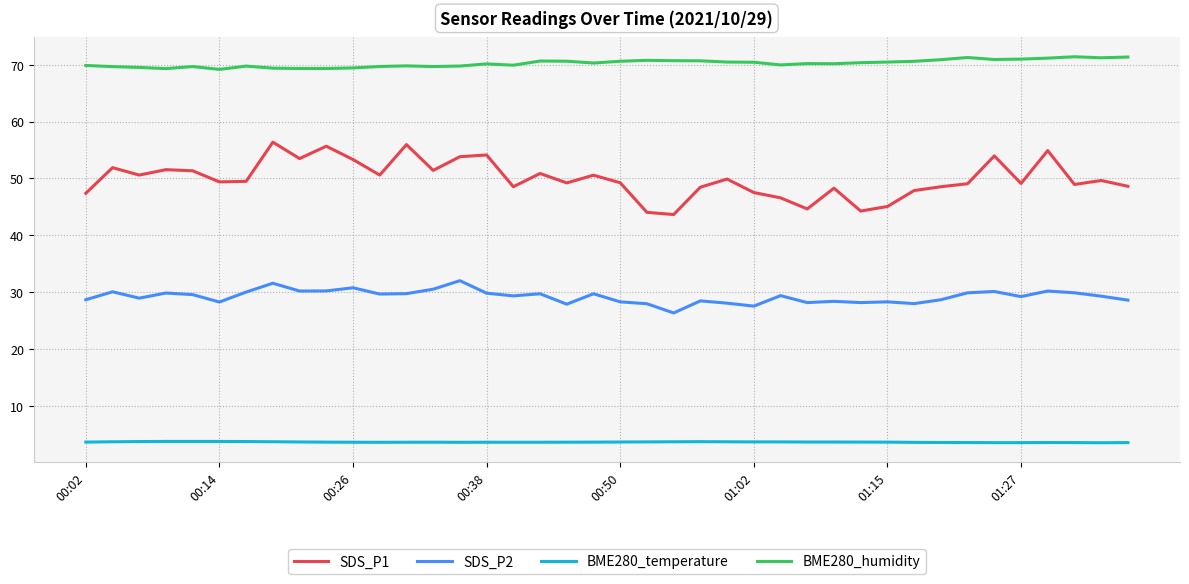

List the series in order of their peak value, lowest first.

BME280_temperature, SDS_P2, SDS_P1, BME280_humidity